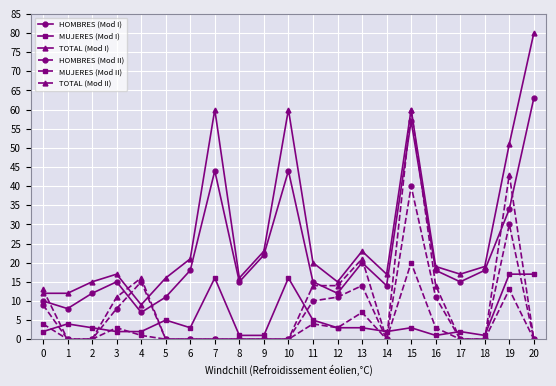

What is the greatest value displayed?

80